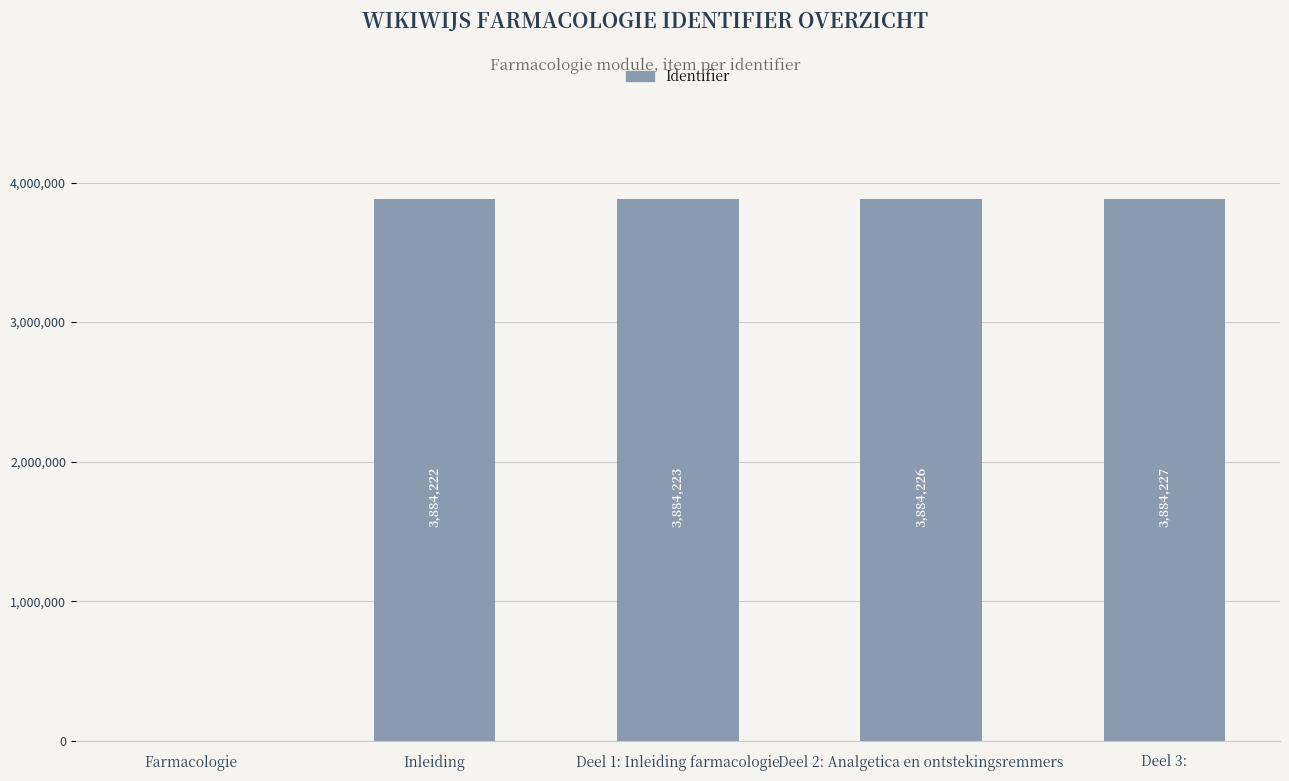

Reading left to right, extract all data points from this chart.

Farmacologie=0	Inleiding=3884222	Deel 1: Inleiding farmacologie=3884223	Deel 2: Analgetica en ontstekingsremmers=3884226	Deel 3:=3884227